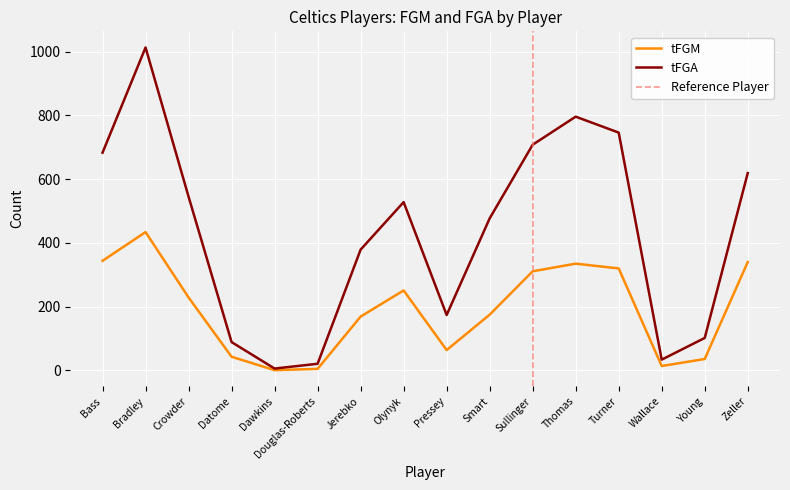

Is this an area chart (filled region under the line)?

No